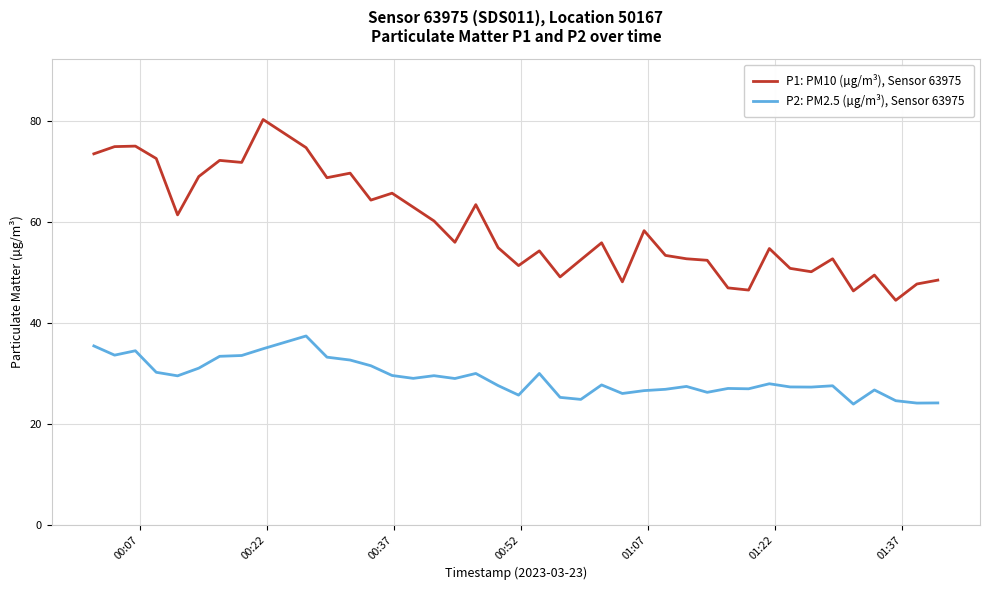

Does the chart have visible grid lines?

Yes